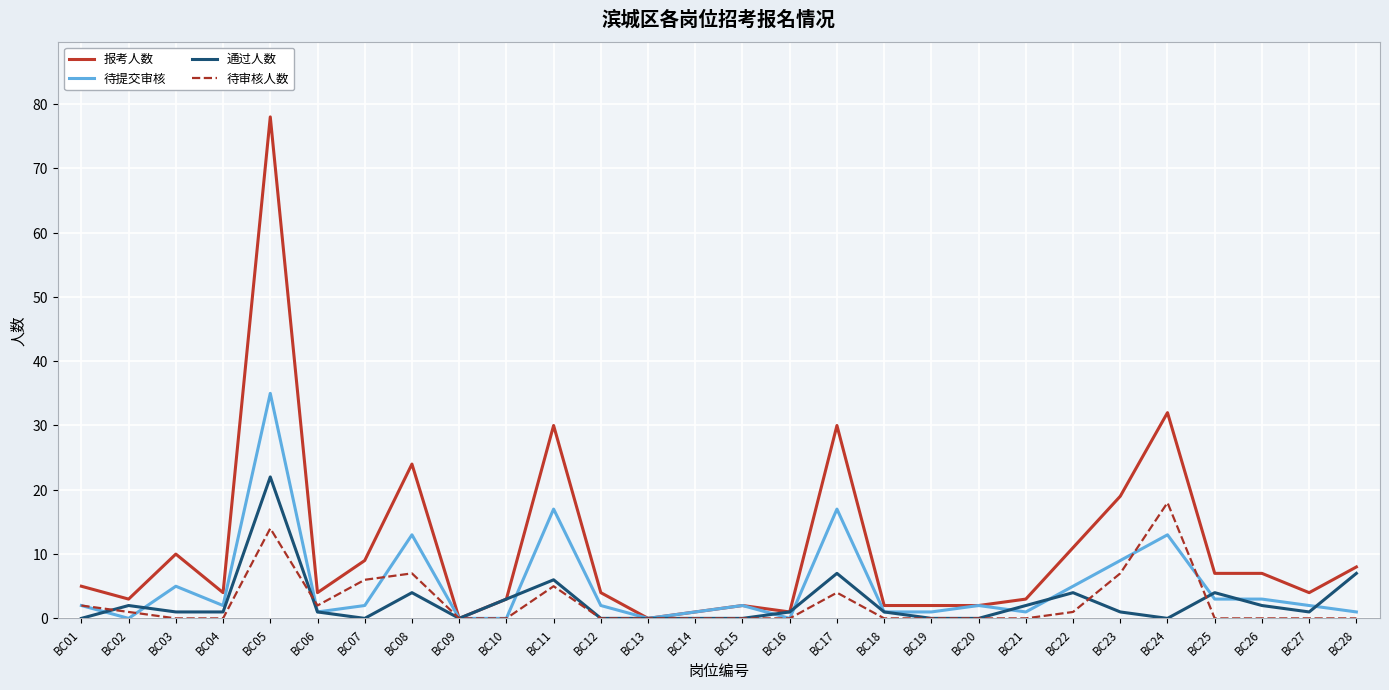

The value of 待审核人数 at BC10 is -12. True or false?

False